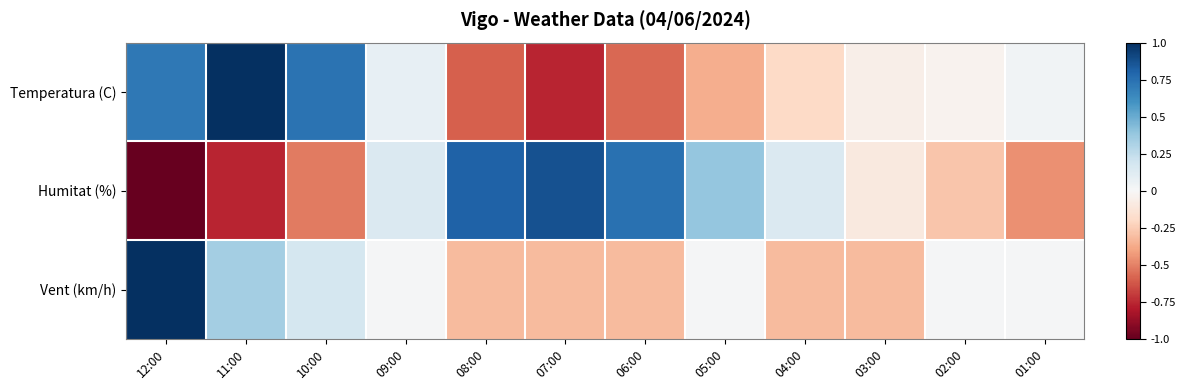

Which category has the highest value across all series?

11:00